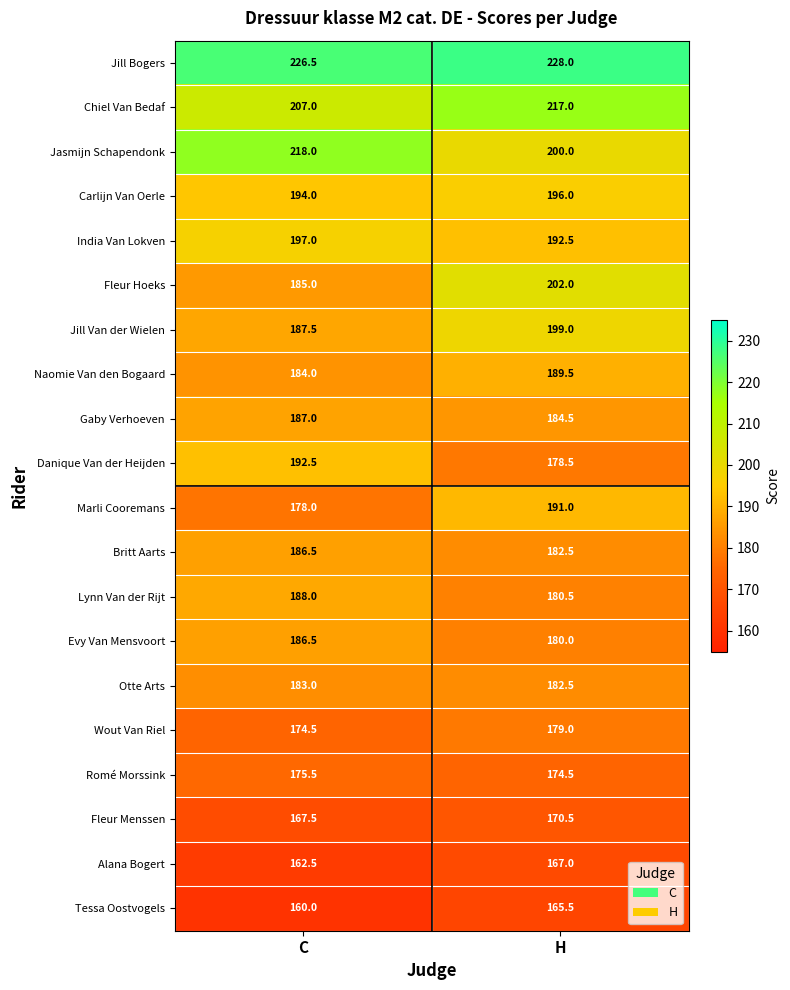

What is the difference between the maximum and minimum values in the Otte Arts series?

0.5